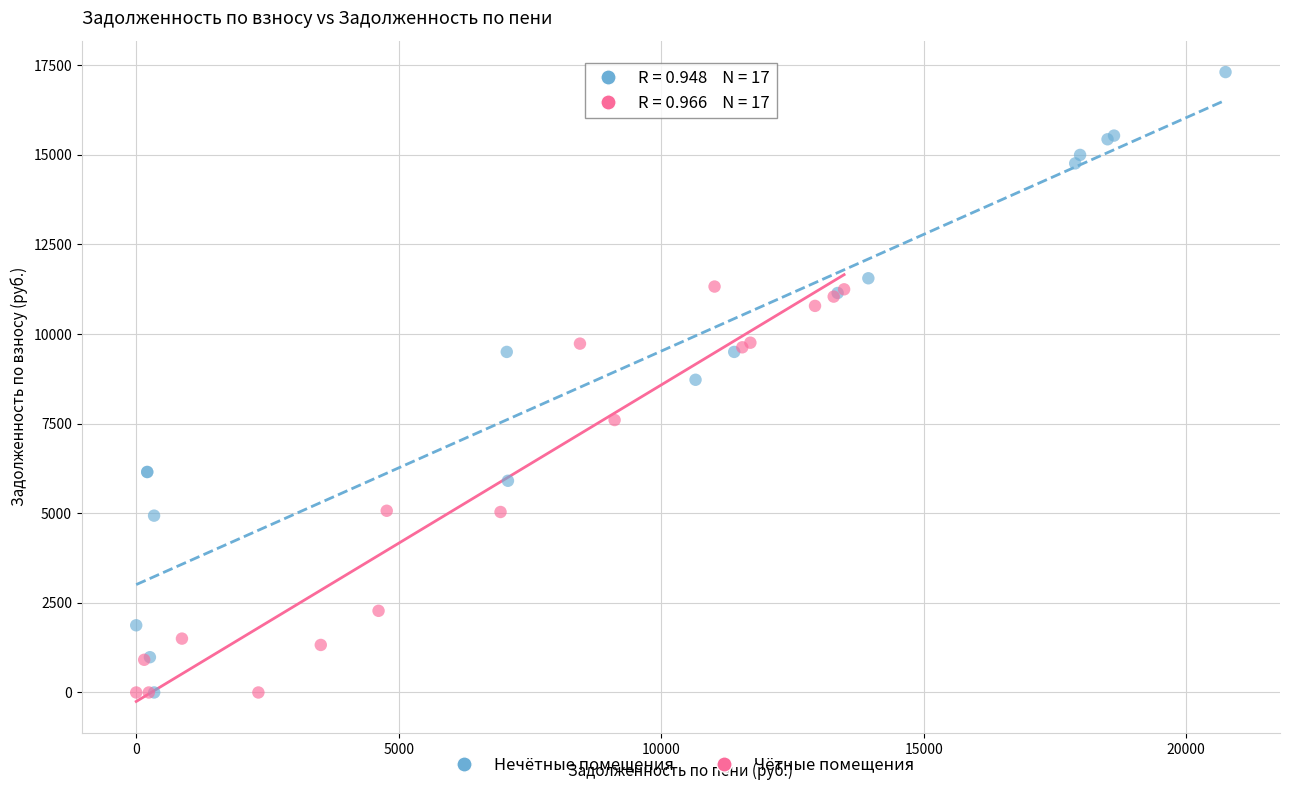

Which series contains the highest Y value?

Нечётные помещения